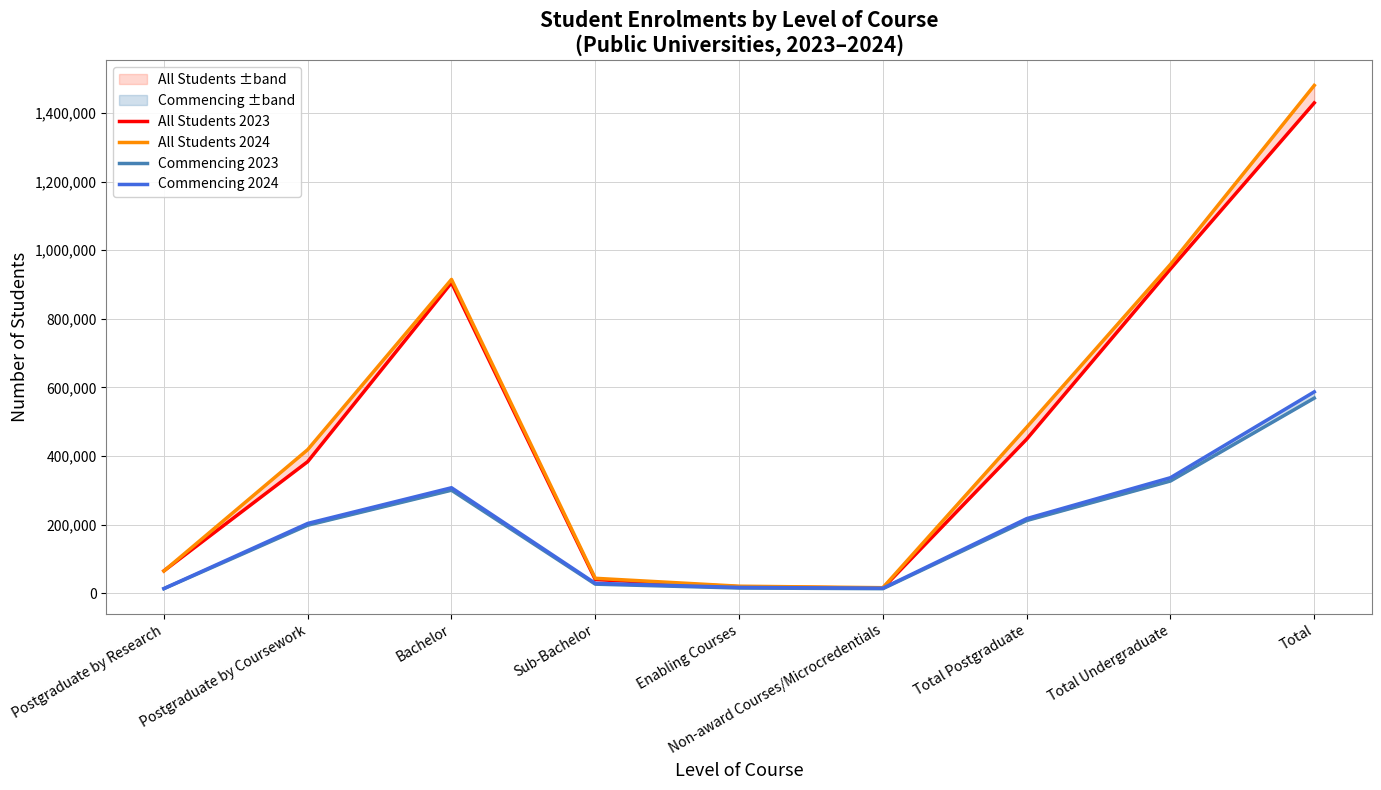

At which label does Commencing 2023 reach its peak?

Total